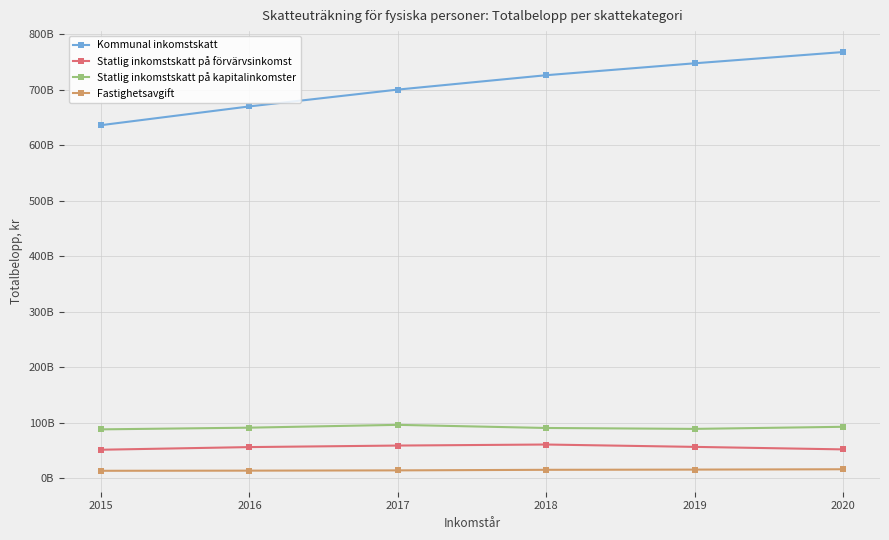

Does the chart have visible grid lines?

Yes